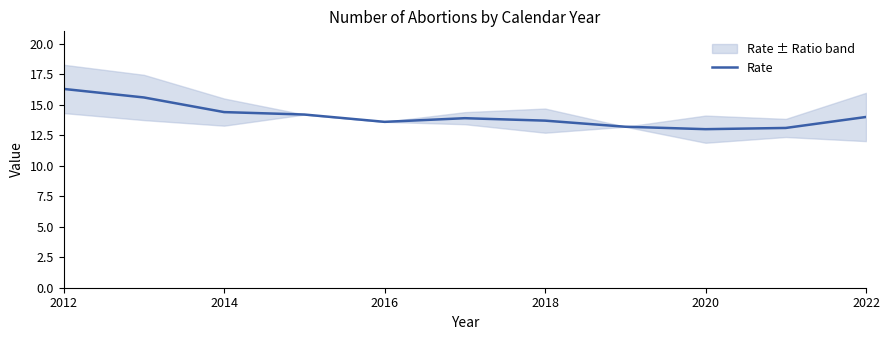

How many lines are shown in the chart?

1